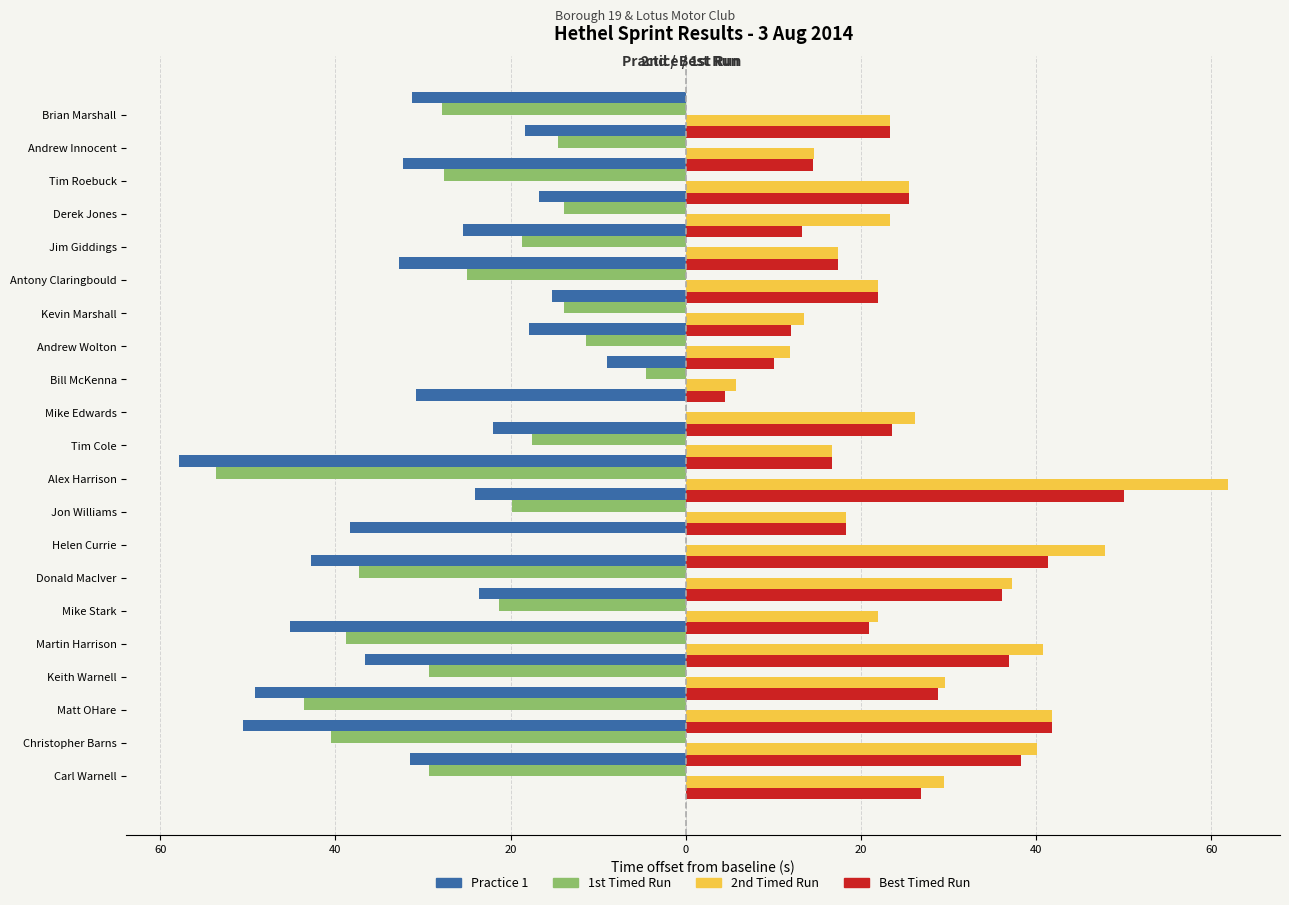

How many bars are there in total?

84